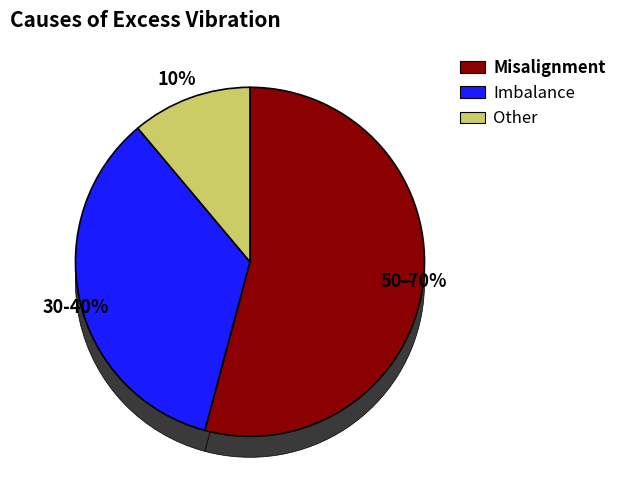

Does 6 represent more than half of the total?

No